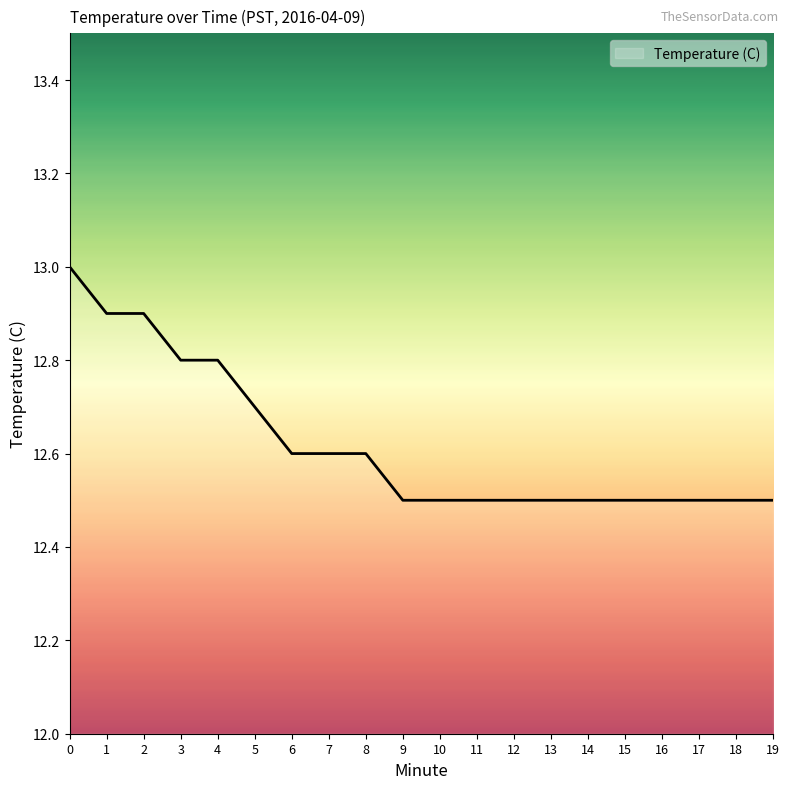

Reading left to right, what are all the values shown in this chart?

13.0	12.9	12.9	12.8	12.8	12.7	12.6	12.6	12.6	12.5	12.5	12.5	12.5	12.5	12.5	12.5	12.5	12.5	12.5	12.5